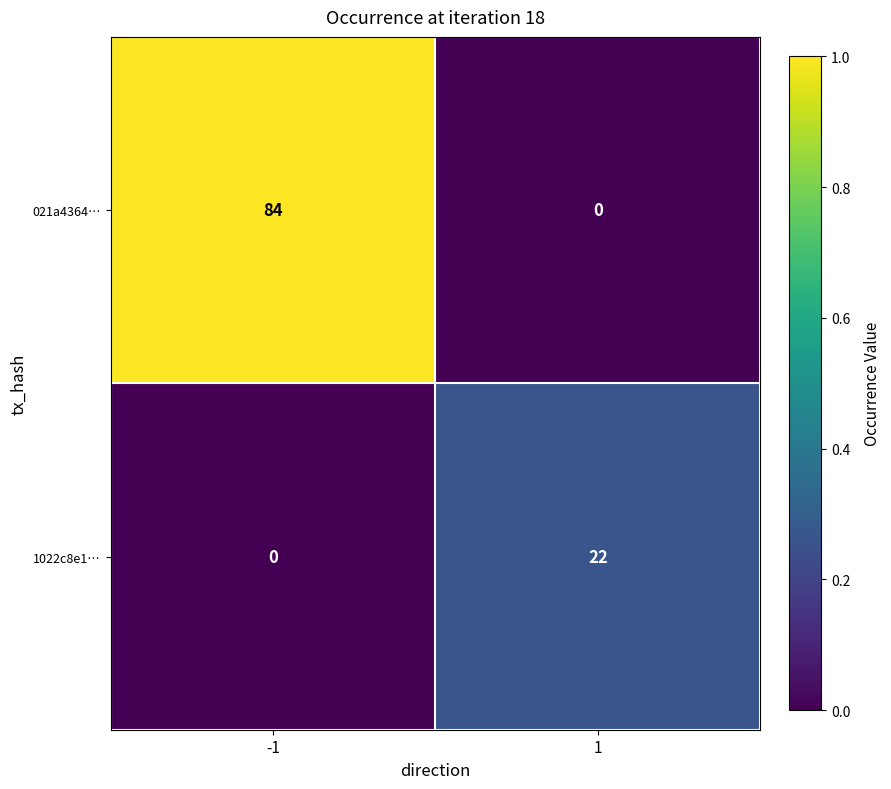

Is it true that 021a4364… equals 140 at -1?

False